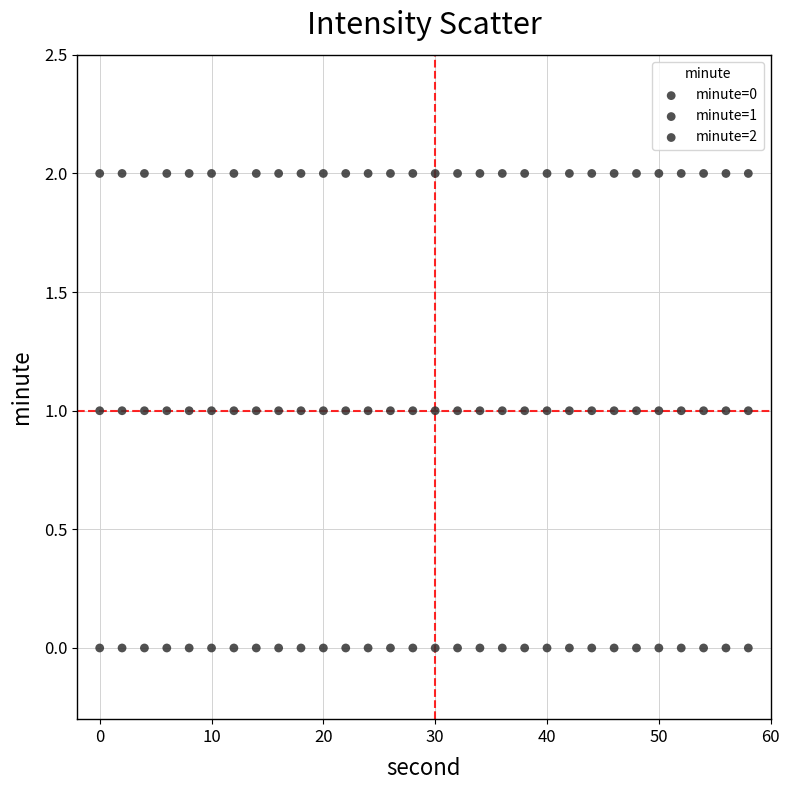

Count the number of points in this scatter plot.

90